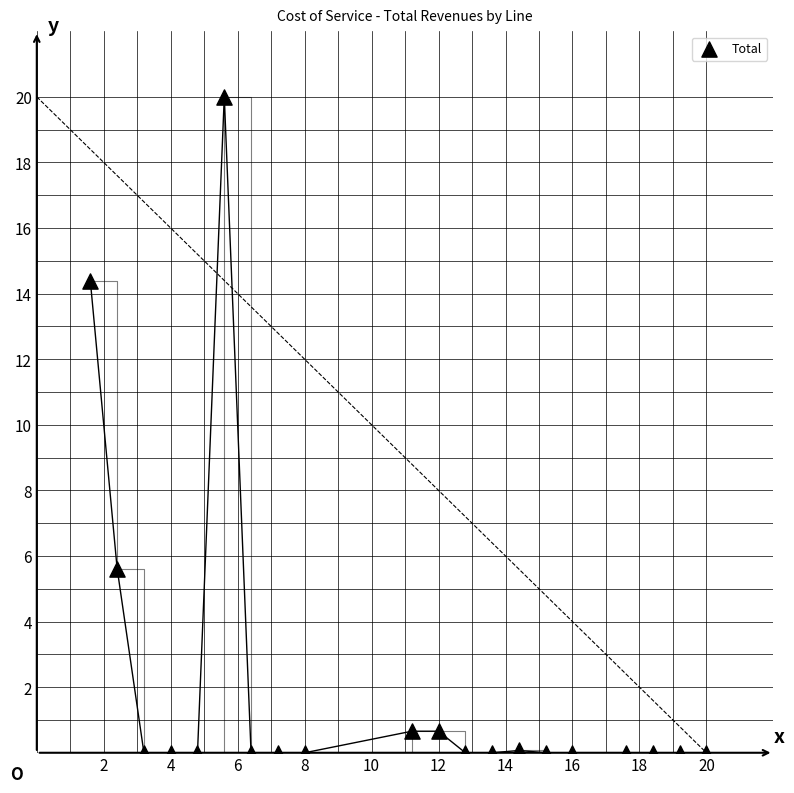

What is the range of X values (max minus min)?

18.4